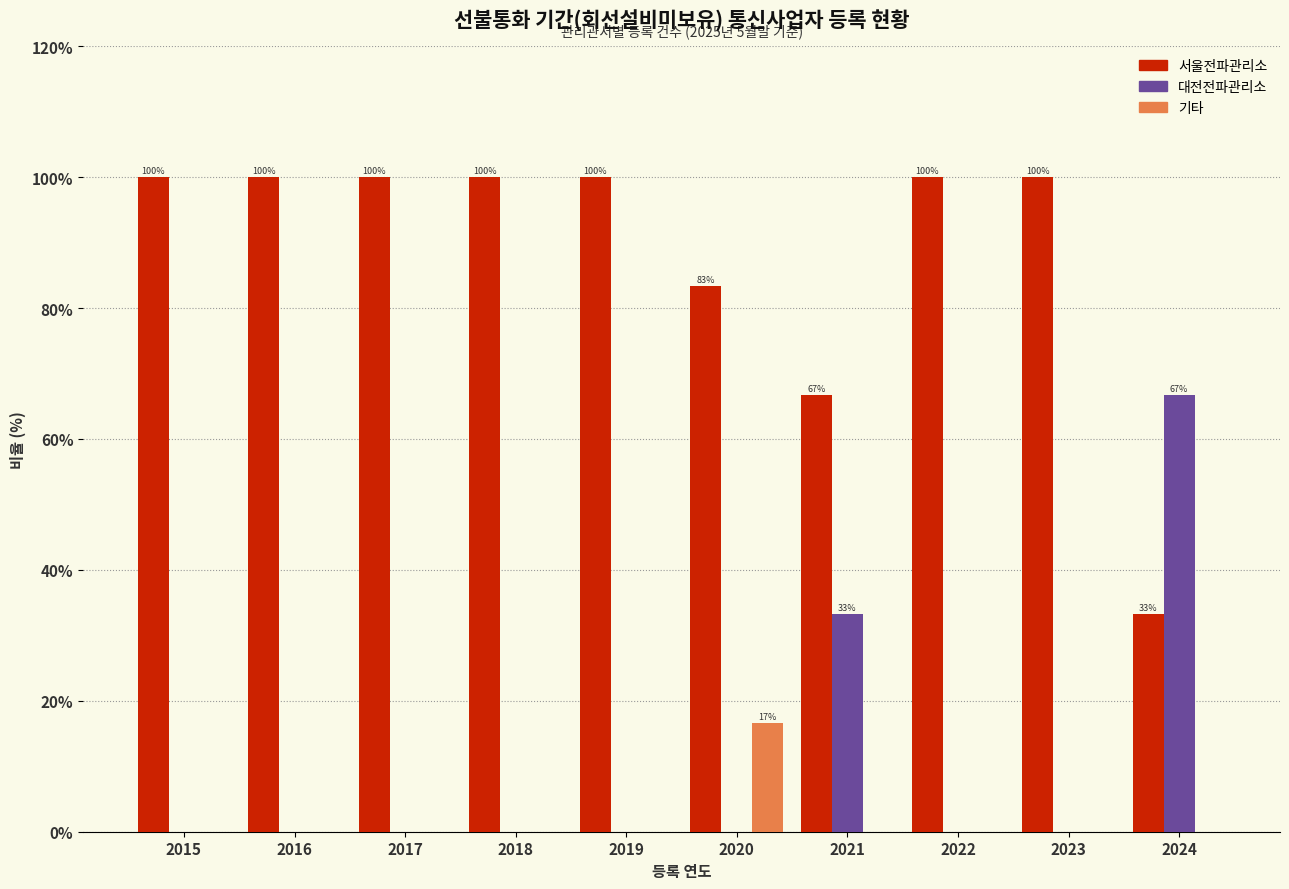

The 서울전파관리소 series shows 66.7 at 2021. True or false?

True